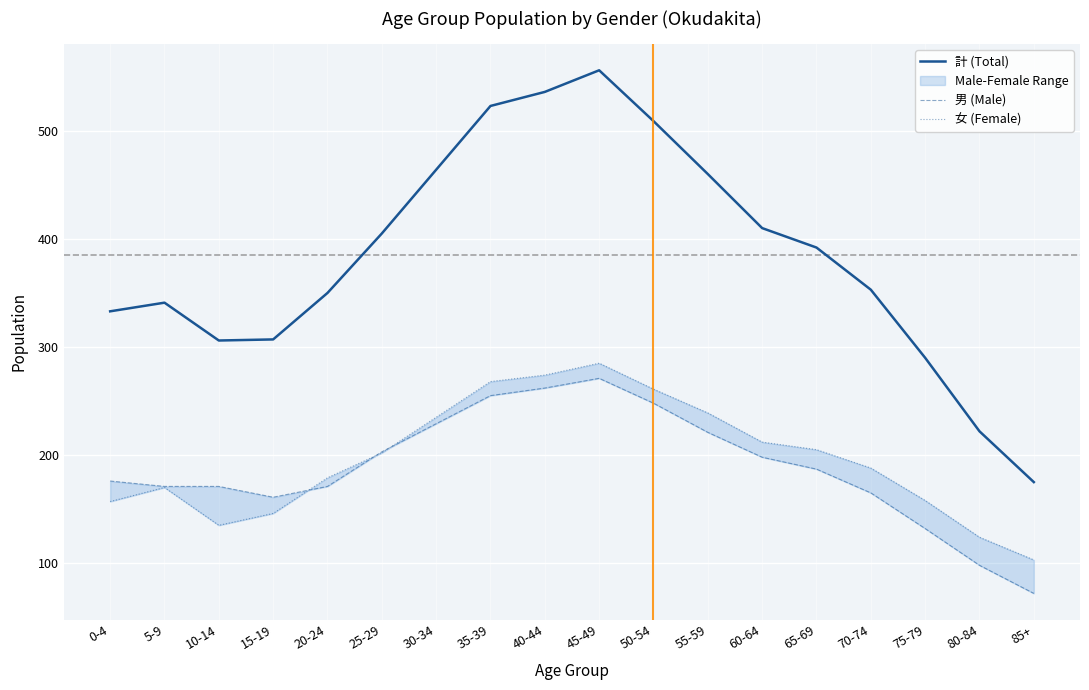

At which label is 男 (Male) closest to 171?

5-9